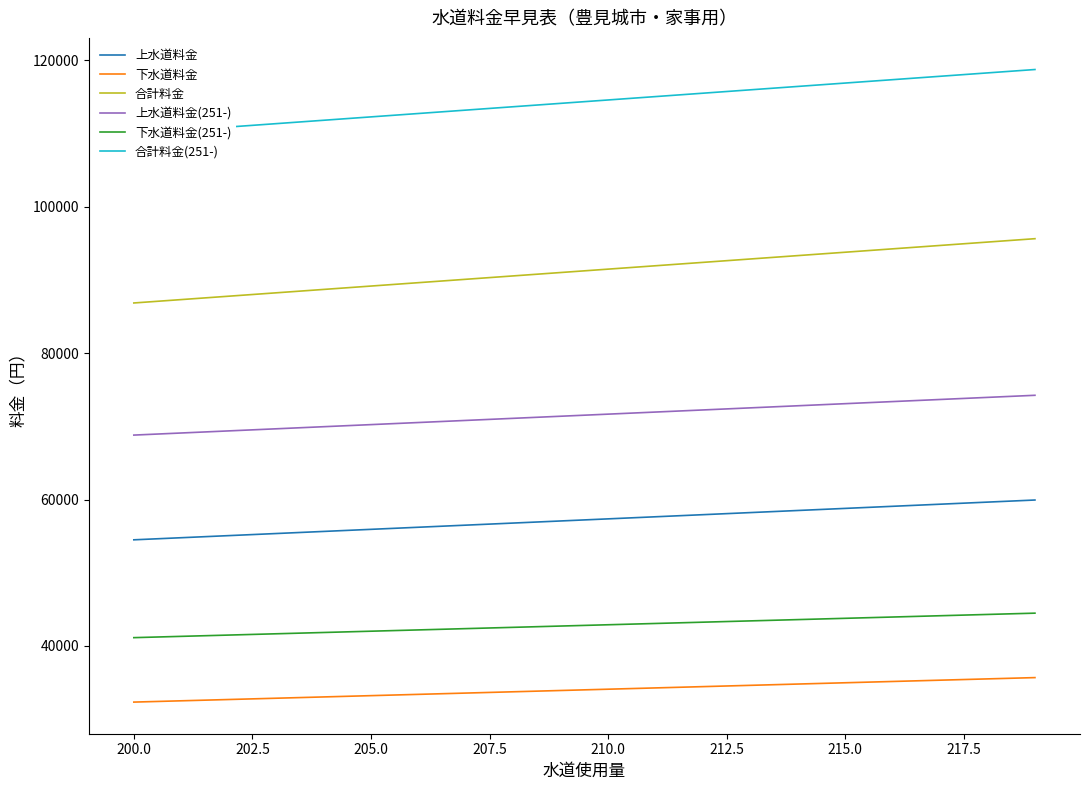

What is the maximum value for 上水道料金?

59933